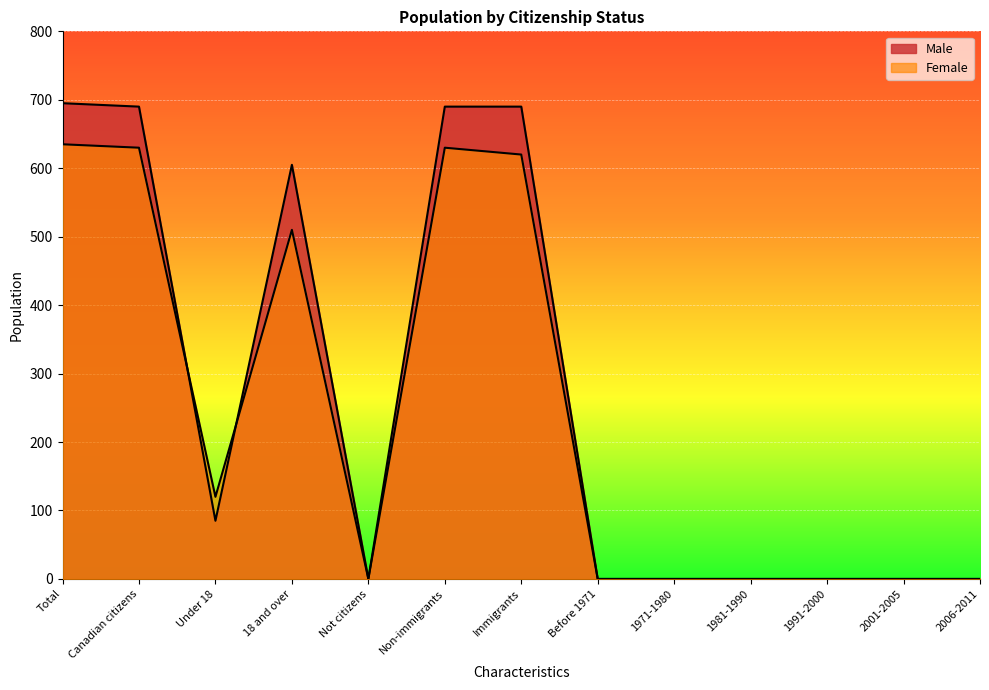

What is the value of the Female point at the 7th from the left?

620